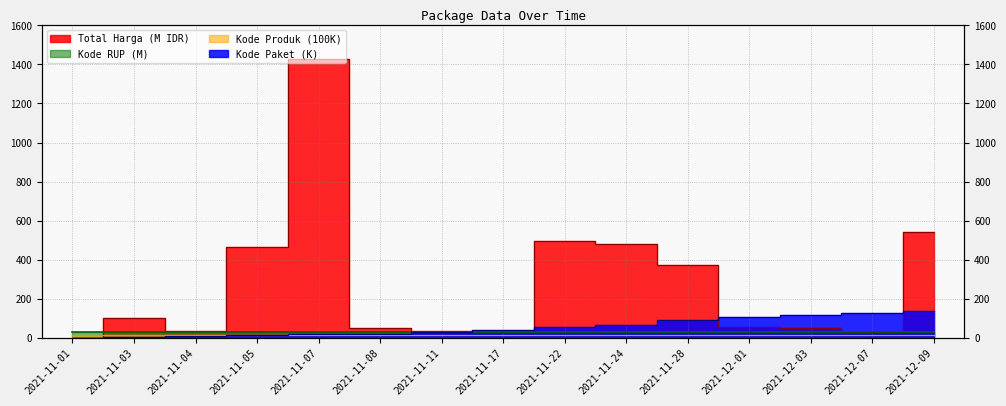

Count the number of data series in this chart.

4